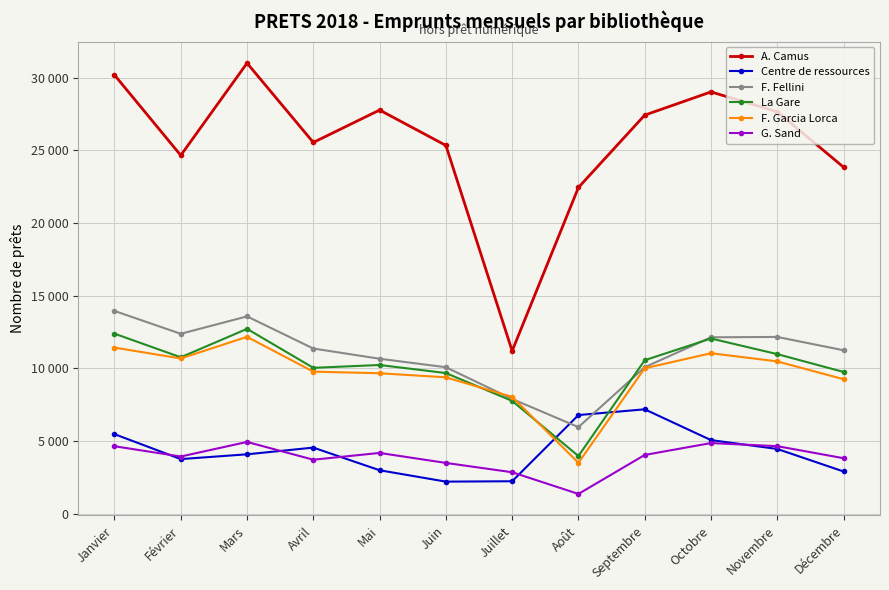

At which category does Centre de ressources reach its first local valley?

Février